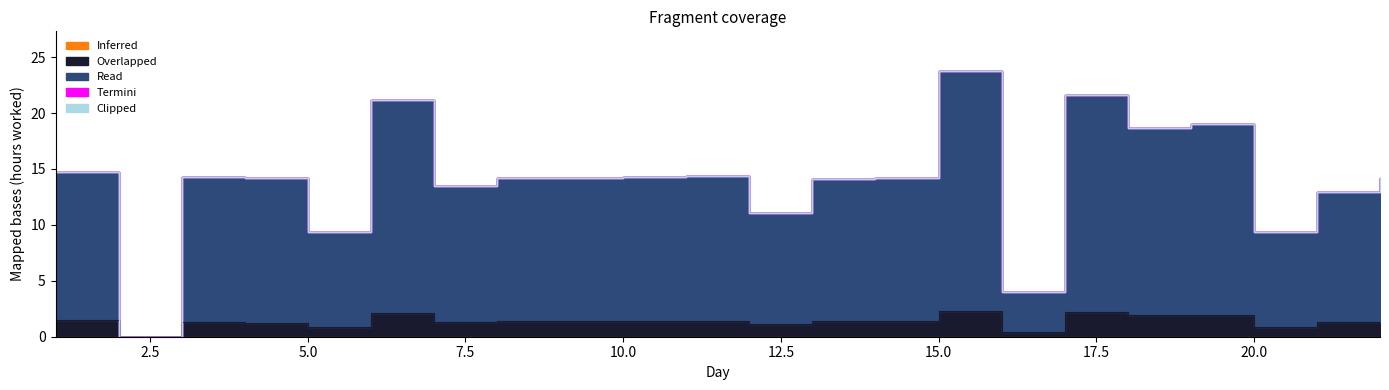

In Read, how many points are higher than both neighbors (excluding endpoints)?

5